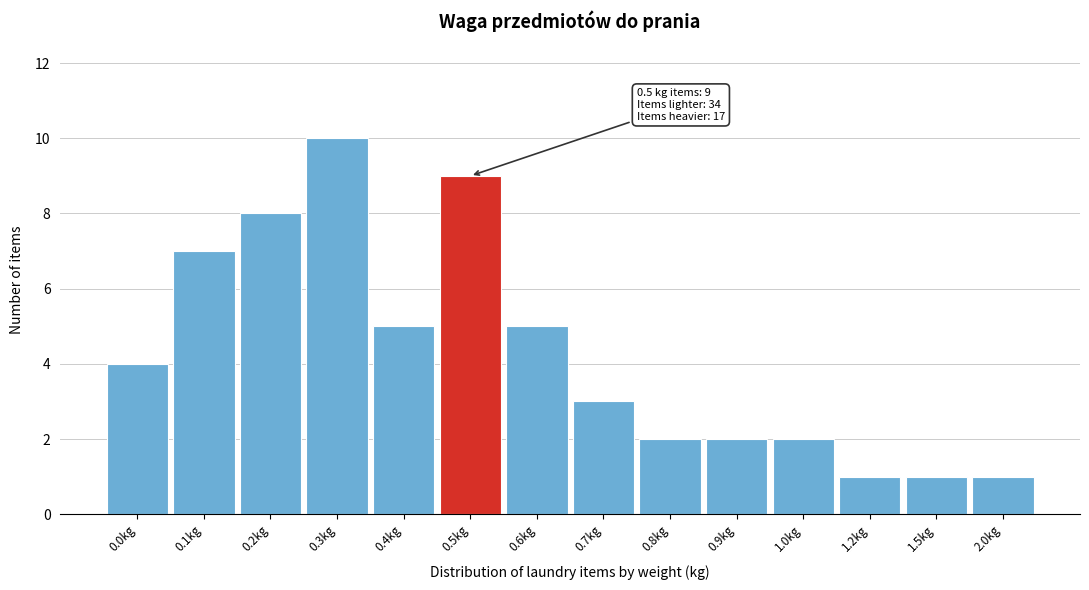

Reading right to left, list all the values displayed in this chart.

2.0kg=1	1.5kg=1	1.2kg=1	1.0kg=2	0.9kg=2	0.8kg=2	0.7kg=3	0.6kg=5	0.5kg=9	0.4kg=5	0.3kg=10	0.2kg=8	0.1kg=7	0.0kg=4